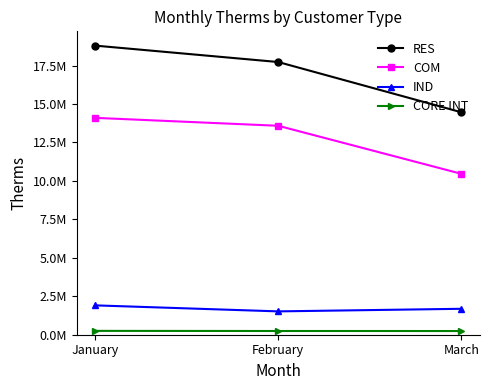

At which category does the chart reach its peak across all series?

January